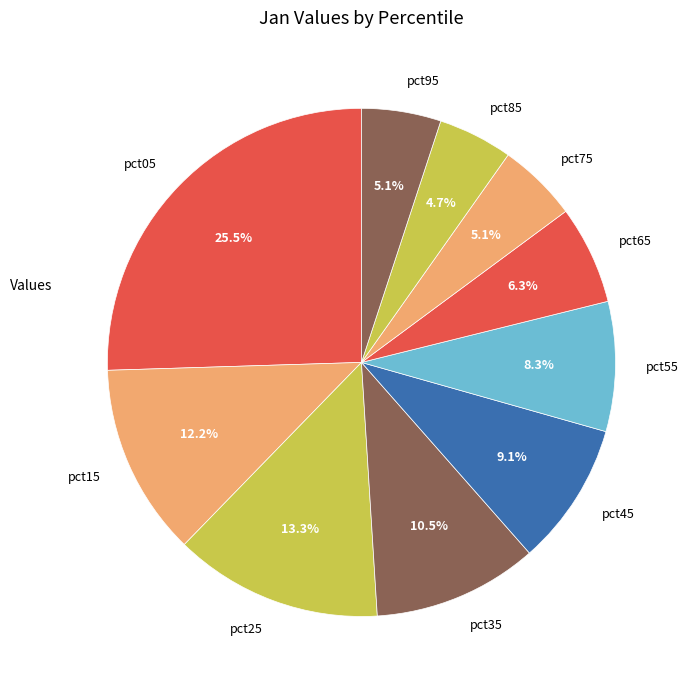

To the nearest percent, what portion does pct55 represent?

8%